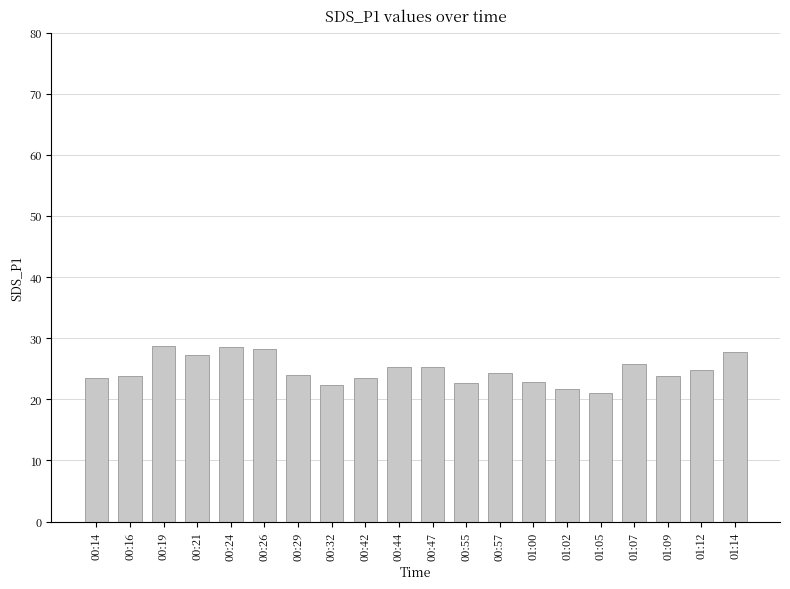

What is the maximum value shown in the chart?

28.7